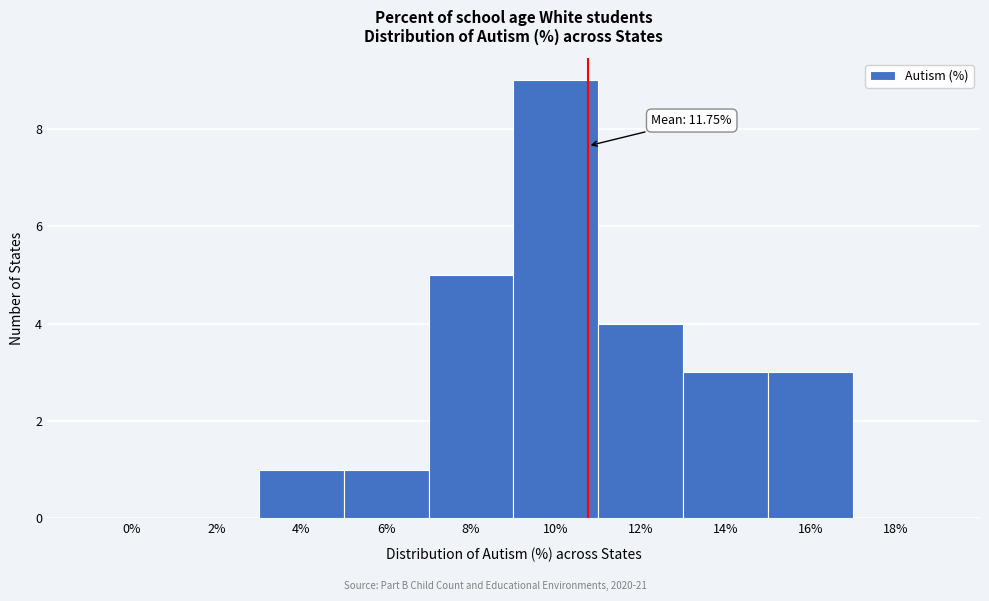

Reading left to right, what are all the values shown in this chart?

0%=0	2%=0	4%=1	6%=1	8%=5	10%=9	12%=4	14%=3	16%=3	18%=0